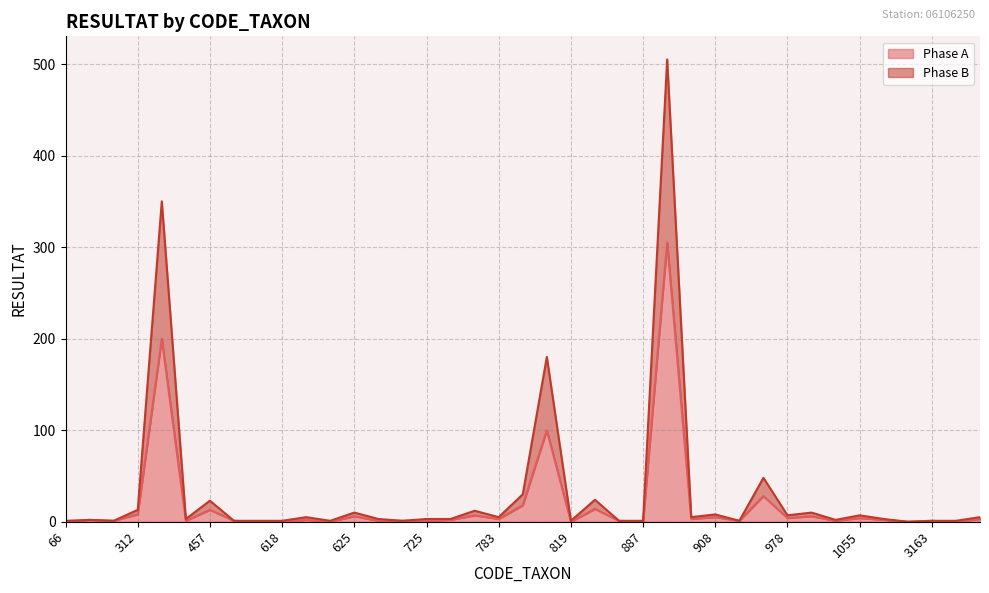

Reading left to right, transcribe all the data shown in this chart.

Phase A: 66=0	200=2	276=1	312=8	364=200	390=1	457=13	527=1	571=0	618=0	619=2	623=0	625=6	657=1	696=1	725=1	753=2	757=7	783=3	801=18	807=100	819=0	831=14	847=1	887=0	892=305	906=3	908=5	928=1	933=28	978=4	1004=6	1042=1	1055=4	1061=2	3111=0	3163=1	3168=0	3170=3
Phase B: 66=1	200=2	276=1	312=13	364=350	390=3	457=23	527=1	571=1	618=1	619=5	623=1	625=10	657=3	696=1	725=3	753=3	757=12	783=5	801=30	807=180	819=1	831=24	847=1	887=1	892=505	906=5	908=8	928=1	933=48	978=7	1004=10	1042=2	1055=7	1061=3	3111=0	3163=1	3168=1	3170=5